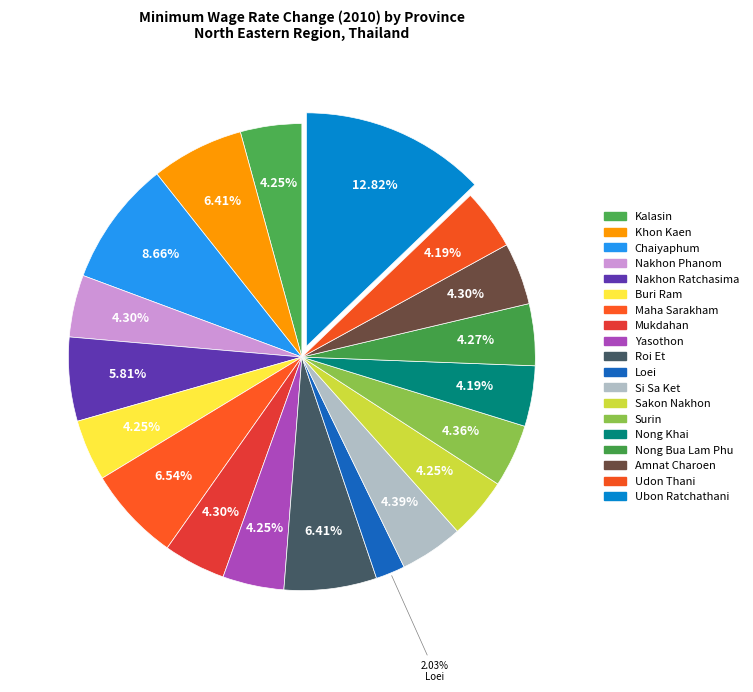

Which category has the biggest portion of the pie?

Ubon Ratchathani